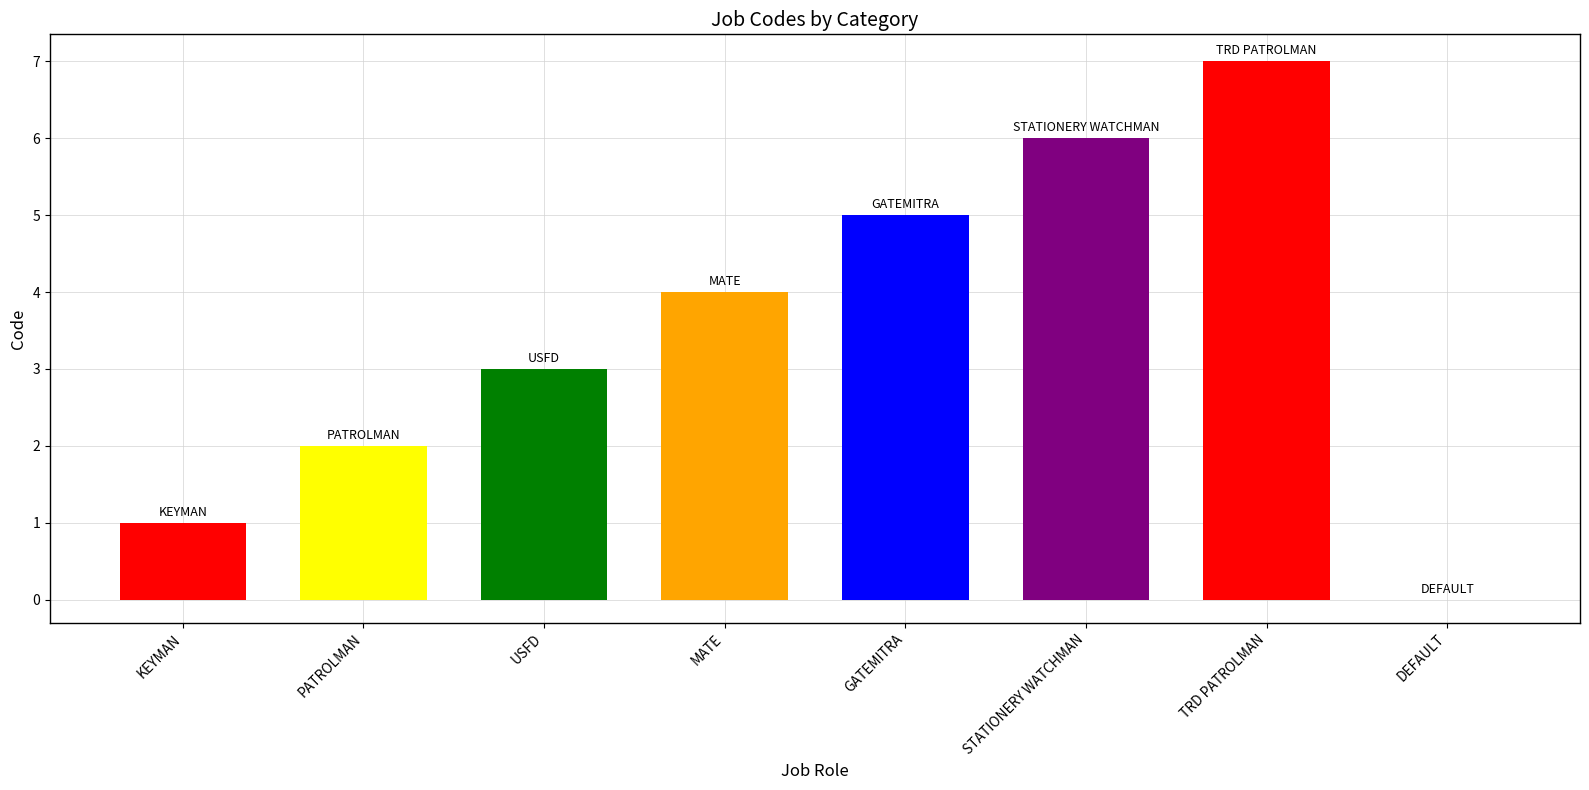

Approximately how many times larger is the value at PATROLMAN compared to KEYMAN?

2.0